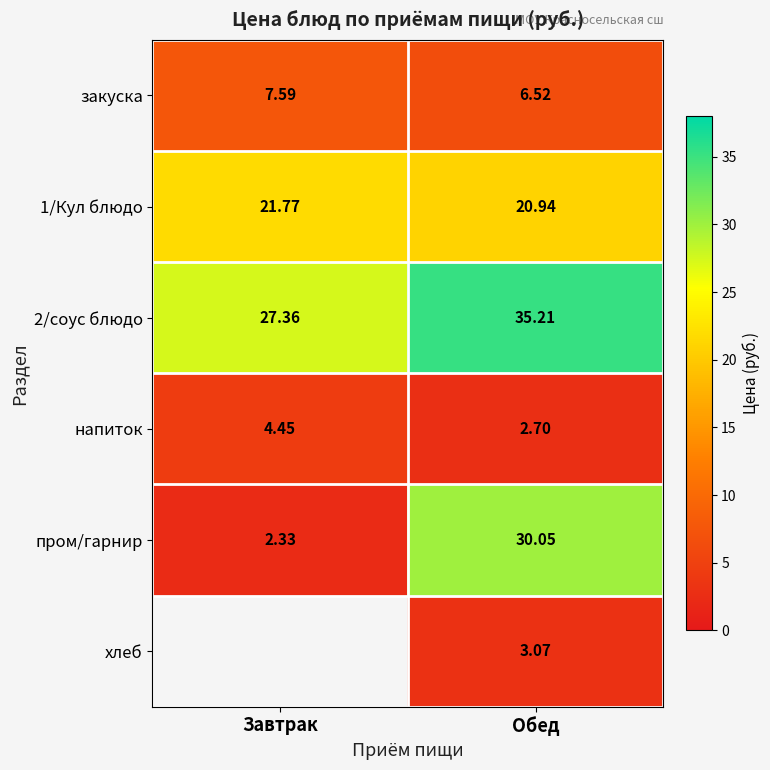

What is the greatest value displayed?

35.2